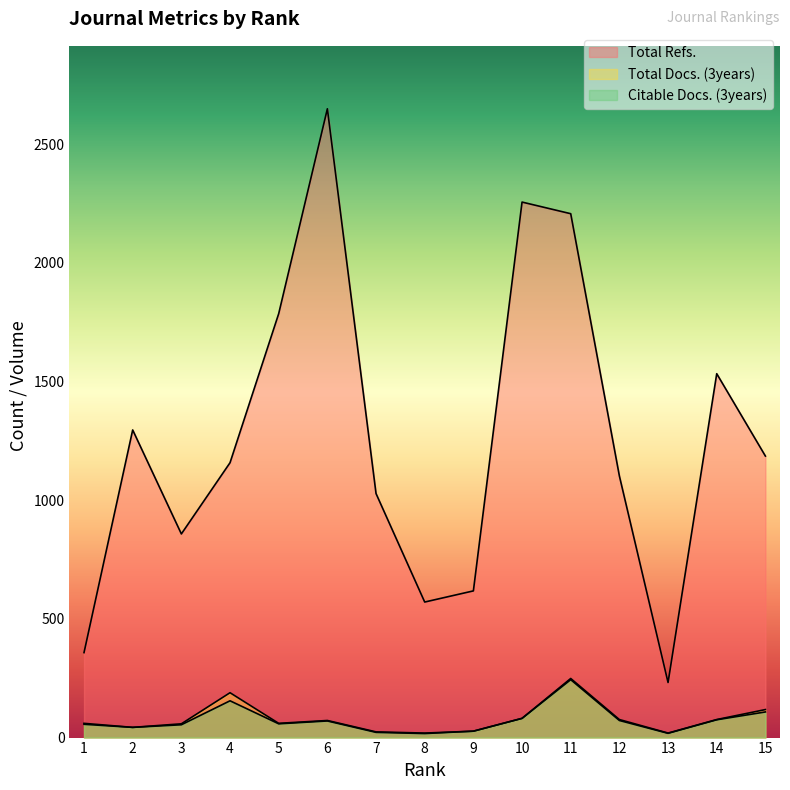

True or false: Total Refs. and Total Docs. (3years) intersect in this chart.

False